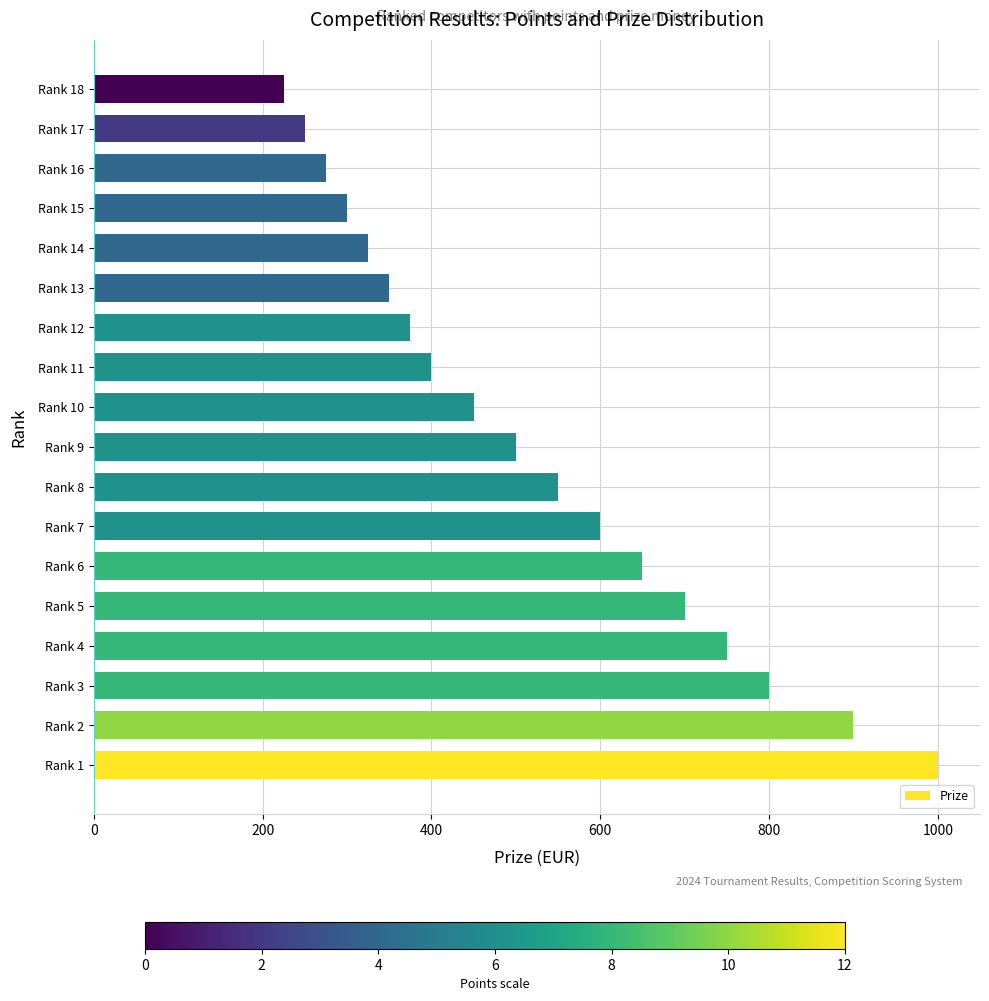

What is the minimum value shown in the chart?

225